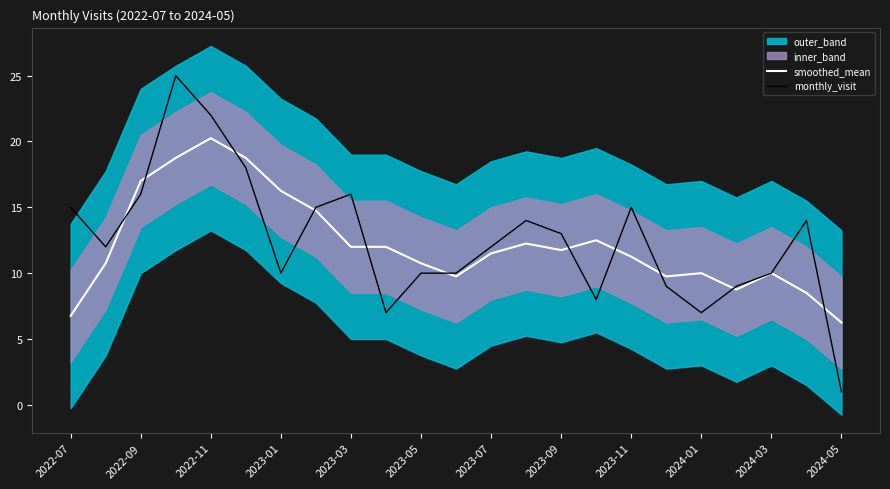

Which series ends up on top after the final intersection of smoothed_mean and monthly_visit?

smoothed_mean